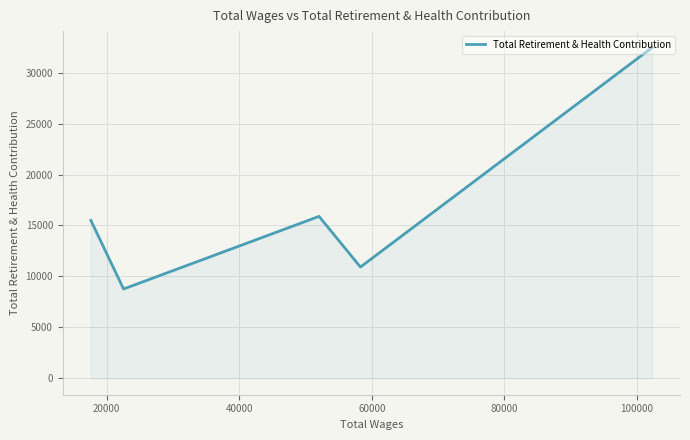

True or false: the data has more than 0 interior local peaks.

True